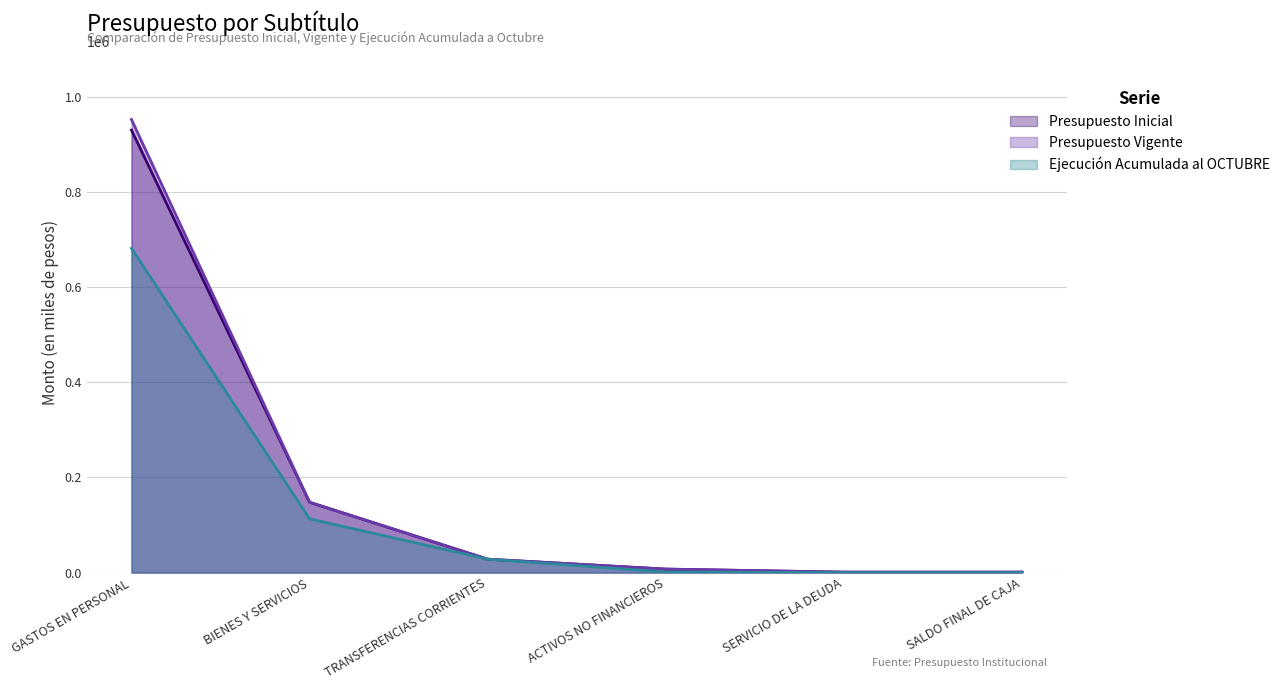

Reading left to right, extract all data points from this chart.

Presupuesto Inicial: GASTOS EN PERSONAL=930061	BIENES Y SERVICIOS=147880	TRANSFERENCIAS CORRIENTES=28264	ACTIVOS NO FINANCIEROS=7417	SERVICIO DE LA DEUDA=1000	SALDO FINAL DE CAJA=1000
Presupuesto Vigente: GASTOS EN PERSONAL=952332	BIENES Y SERVICIOS=147880	TRANSFERENCIAS CORRIENTES=28264	ACTIVOS NO FINANCIEROS=7417	SERVICIO DE LA DEUDA=1000	SALDO FINAL DE CAJA=1000
Ejecución Acumulada al OCTUBRE: GASTOS EN PERSONAL=681566	BIENES Y SERVICIOS=113083	TRANSFERENCIAS CORRIENTES=28264	ACTIVOS NO FINANCIEROS=1287	SERVICIO DE LA DEUDA=0	SALDO FINAL DE CAJA=0